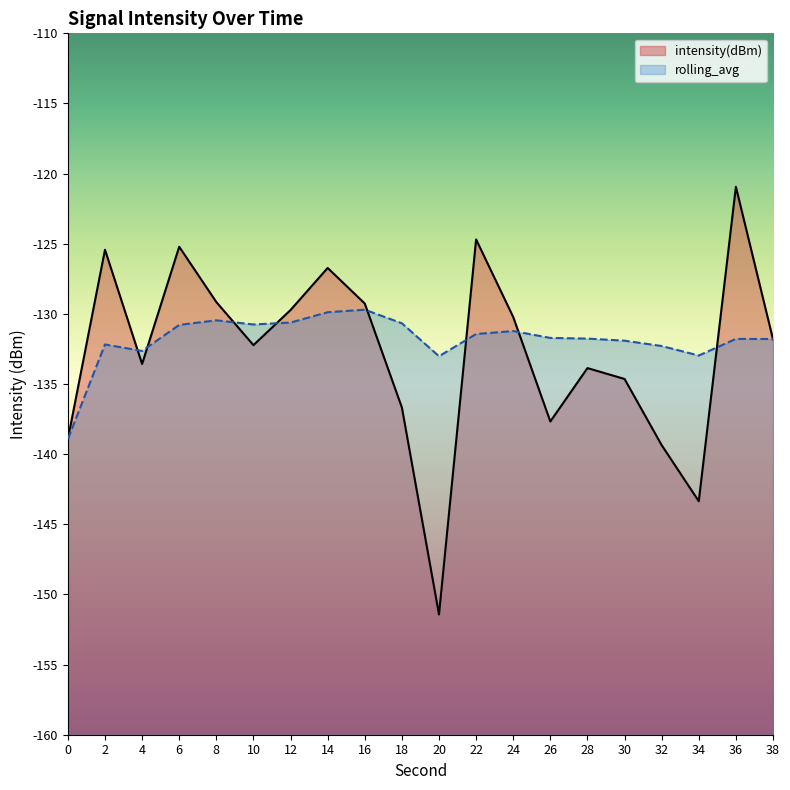

True or false: intensity(dBm) has a value of -151.4 at 20.

True